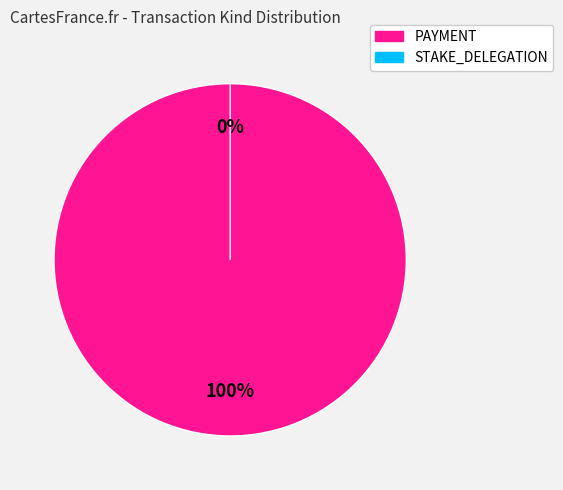

Which slice is the smallest?

328003